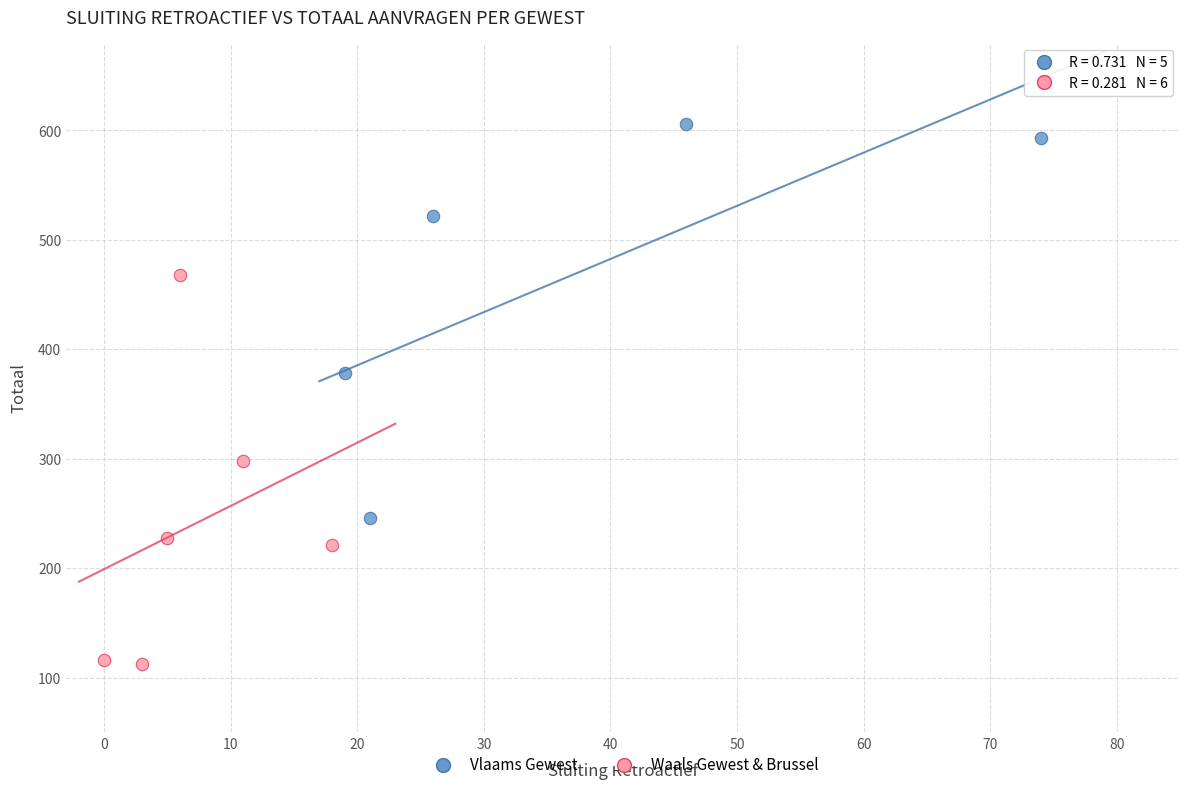

What are all the series names shown in the legend?

Vlaams Gewest, Waals Gewest & Brussel